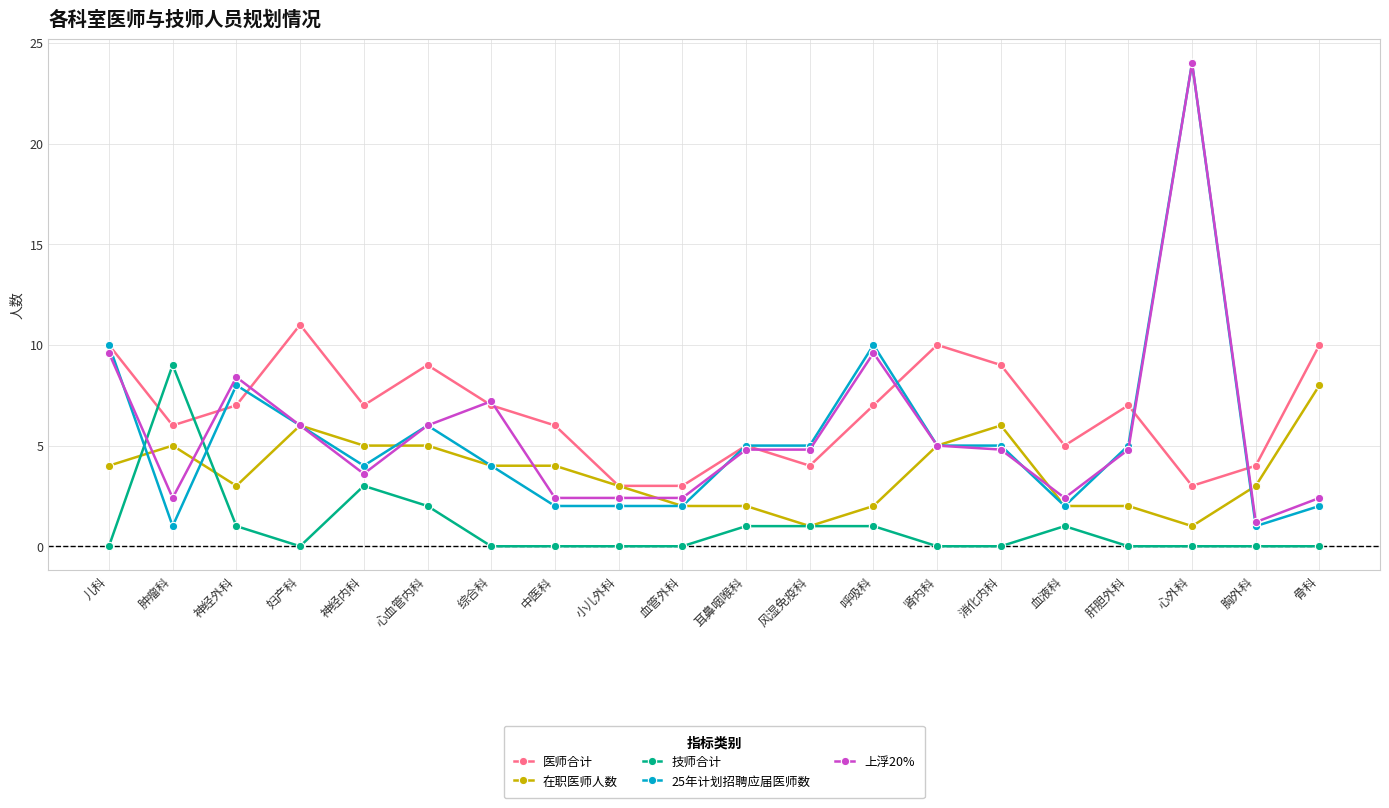

What is the spread (max minus min) of values at 血液科?

4.0